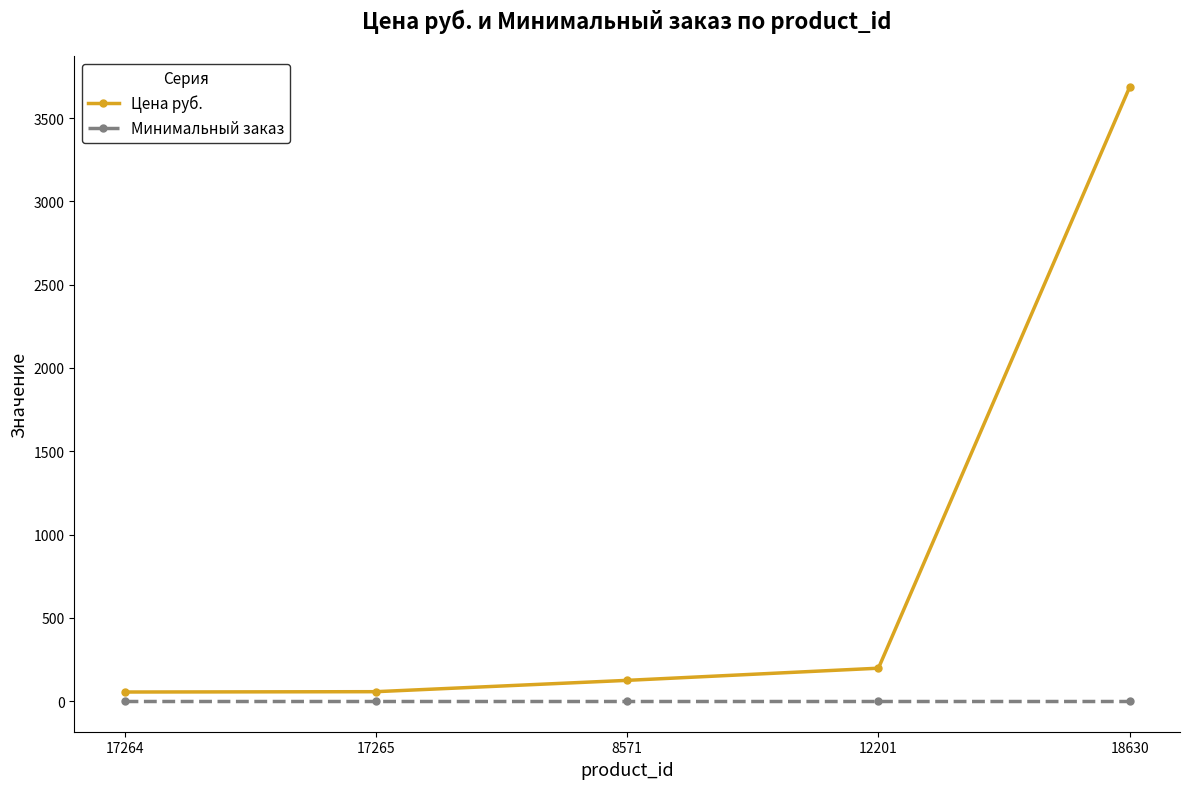

Which series changed the most between 17264 and 18630?

Цена руб.